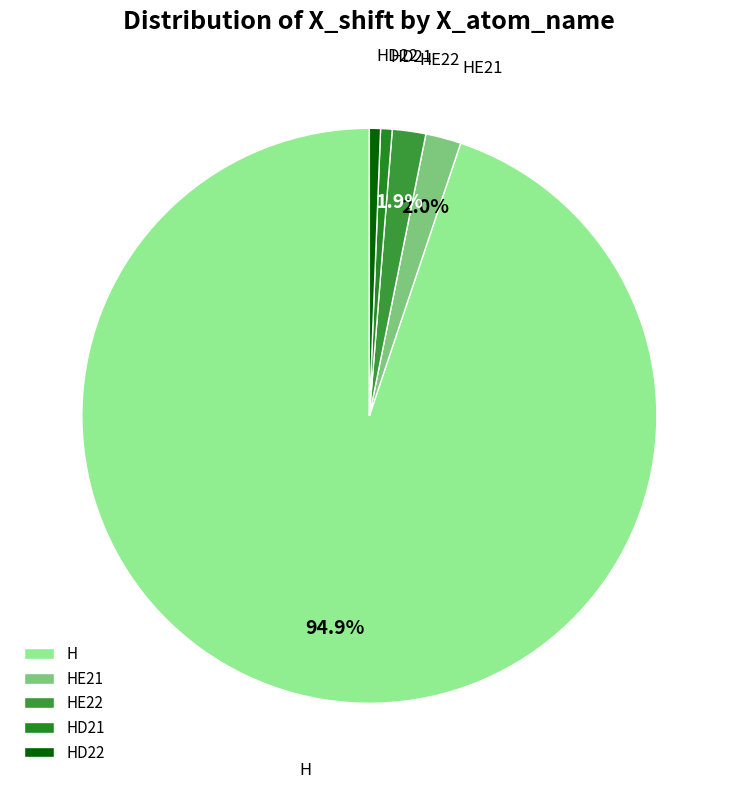

How many slices are in this pie chart?

5